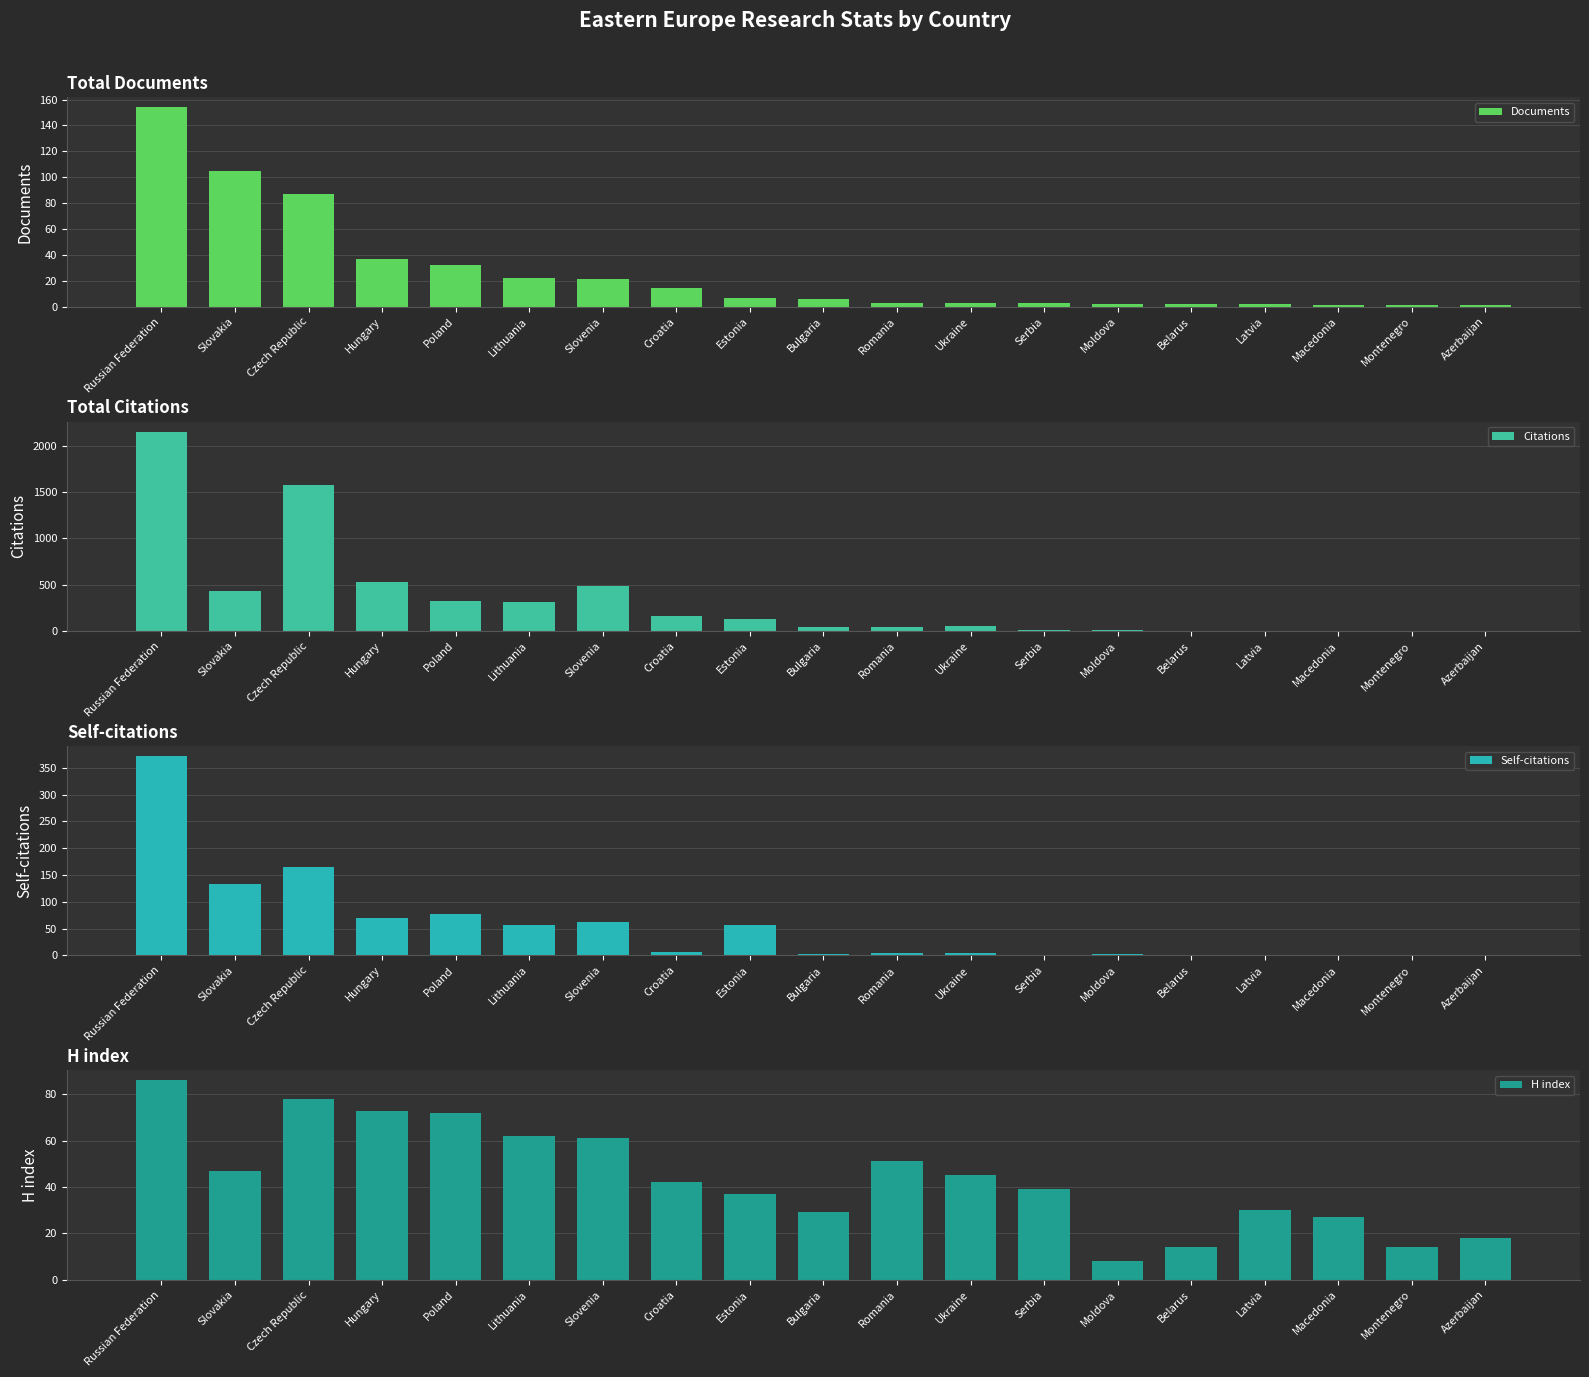

At which label does Self-citations reach its peak?

Russian Federation